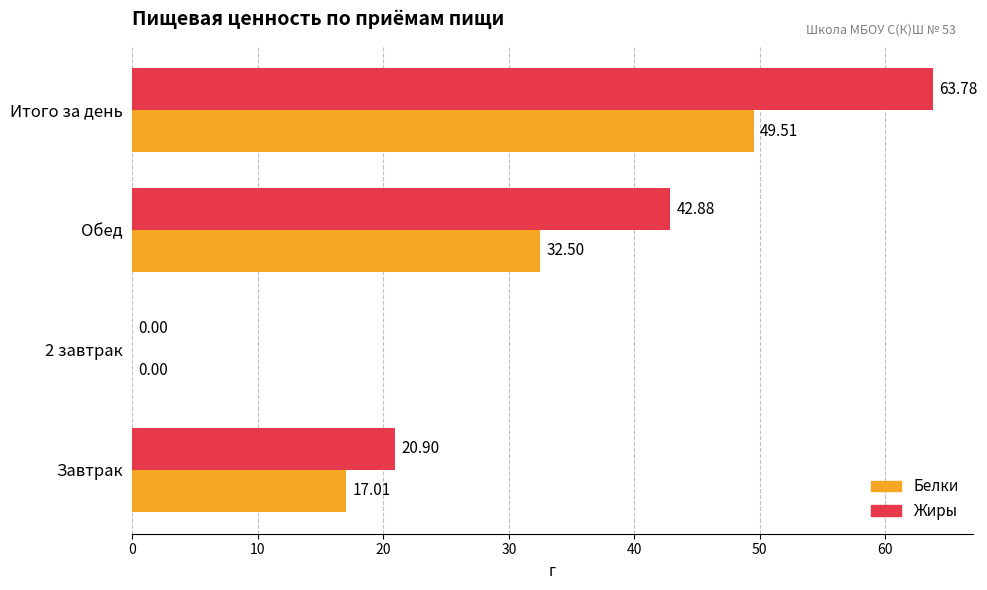

What are all the series names shown in the legend?

Белки, Жиры